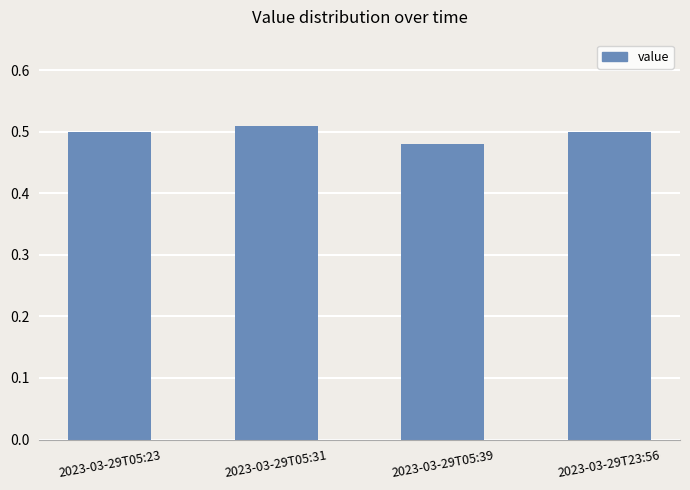

At which label is the value closest to 0?

2023-03-29T05:39